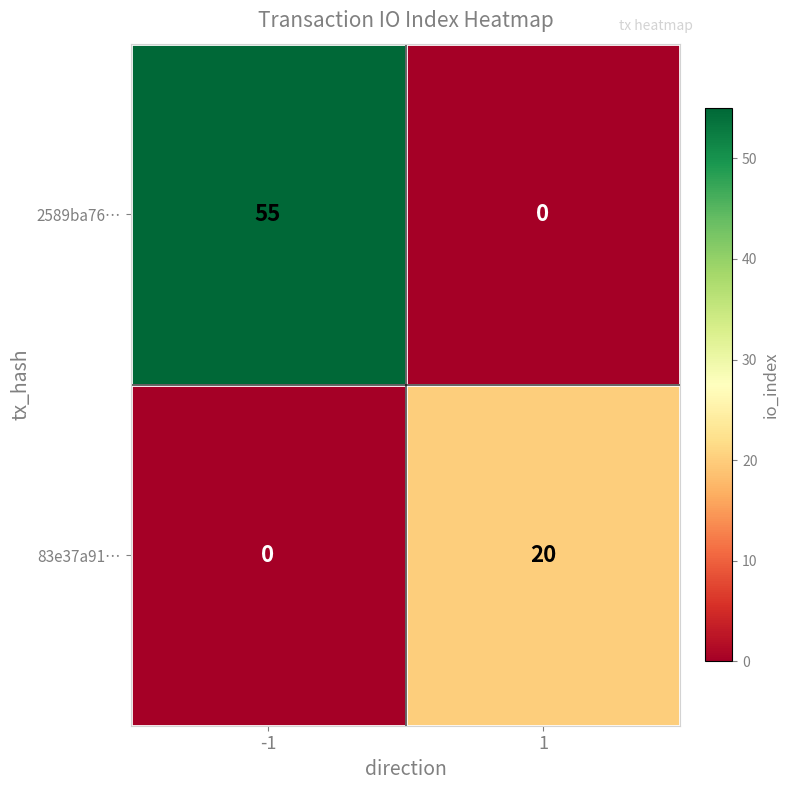

What is the sum of the 83e37a91… values at 1 and -1?

20